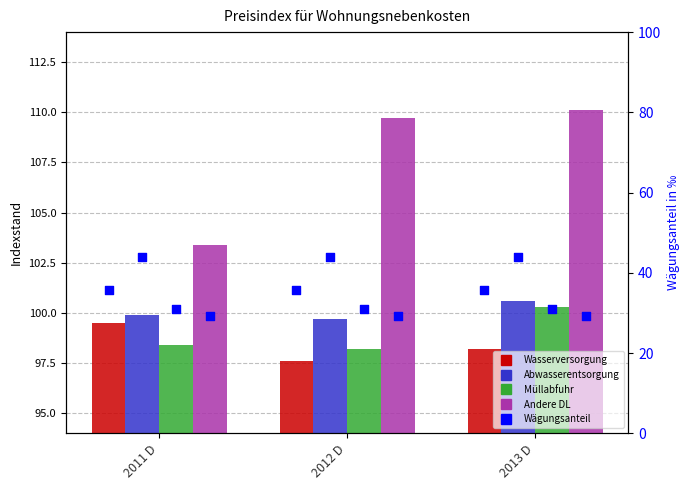

Which series reaches the maximum Y coordinate?

Andere DL